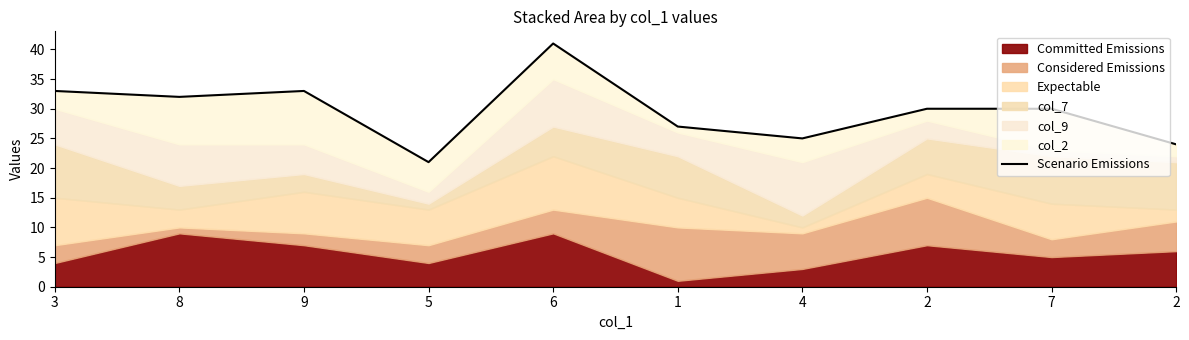

Rank the categories by value from highest to lowest.

6, 3, 9, 8, 2, 7, 1, 4, 2, 5